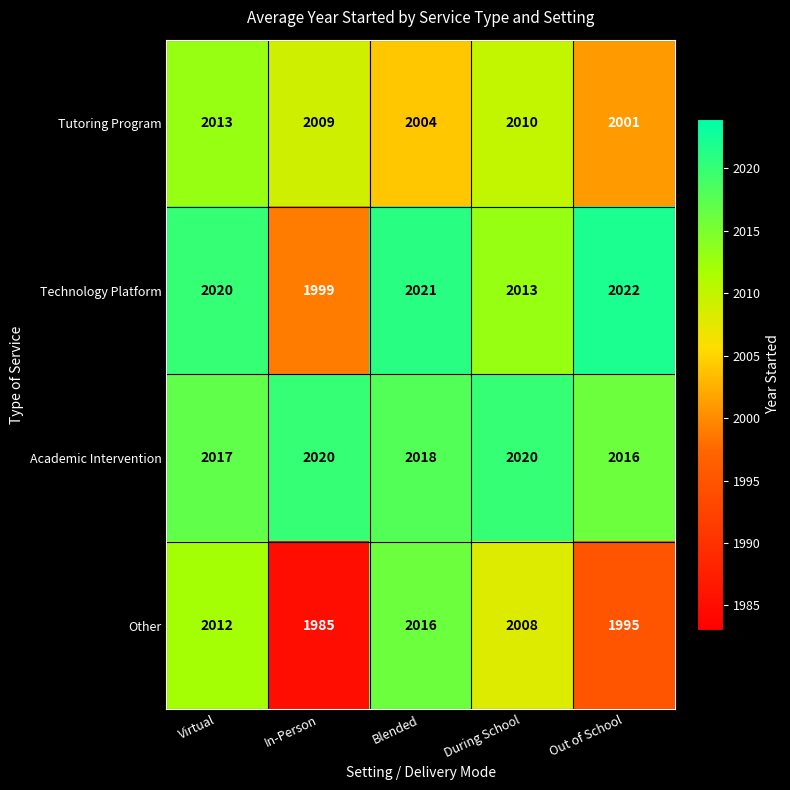

Rank the series at In-Person from lowest to highest value.

Other, Technology Platform, Tutoring Program, Academic Intervention